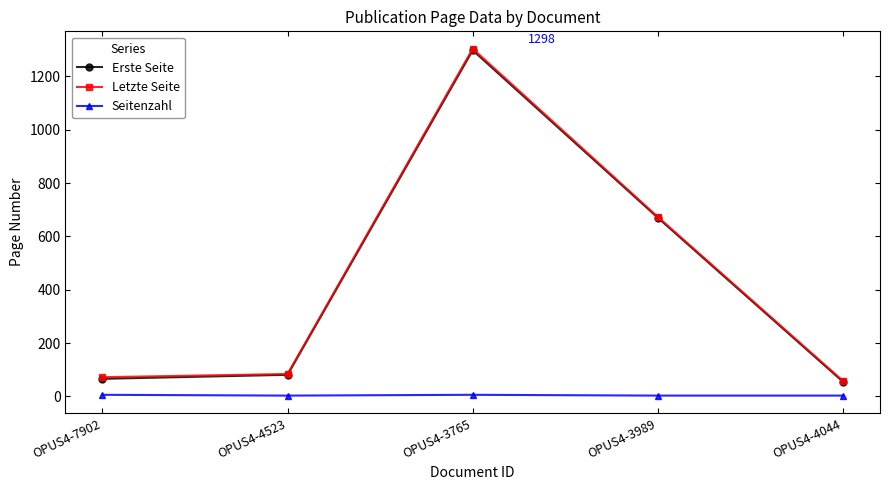

Which series changed the most between OPUS4-3765 and OPUS4-4044?

Letzte Seite